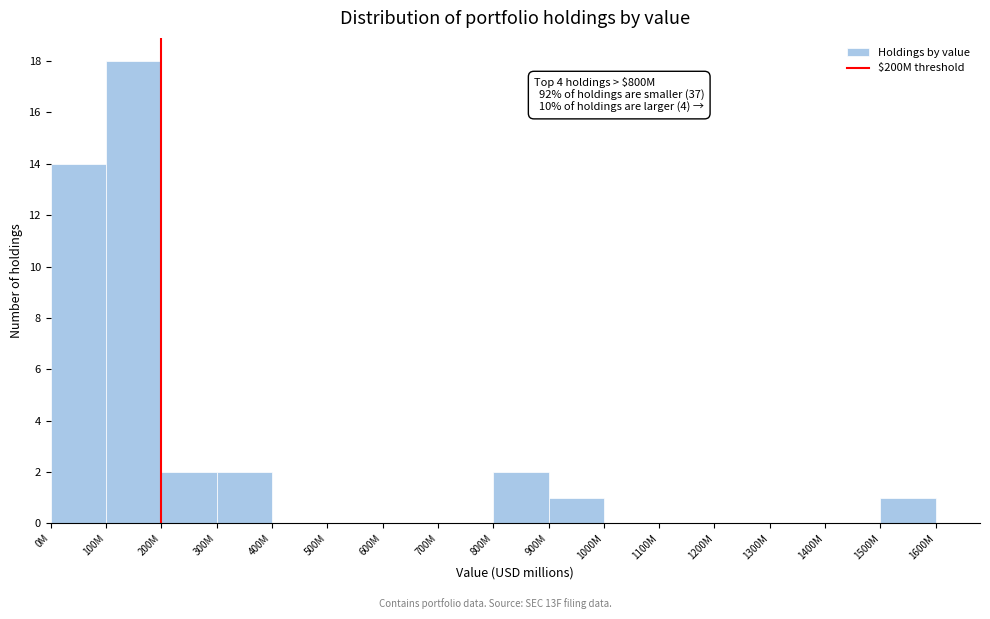

Reading left to right, list all the values displayed in this chart.

0M=14	100M=18	200M=2	300M=2	400M=0	500M=0	600M=0	700M=0	800M=2	900M=1	1000M=0	1100M=0	1200M=0	1300M=0	1400M=0	1500M=1